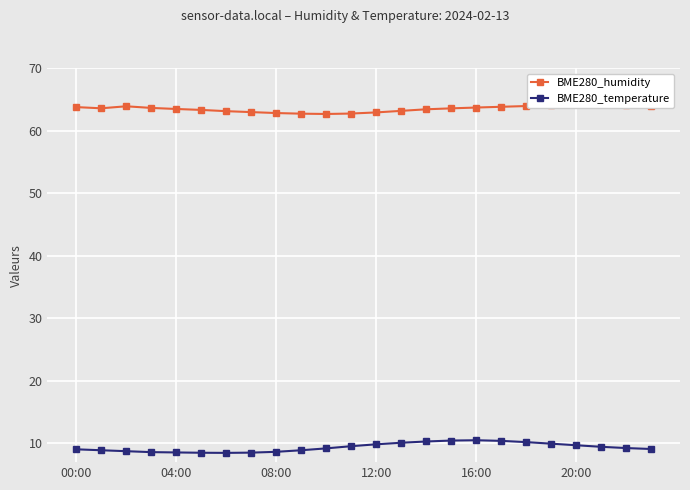

True or false: BME280_humidity and BME280_temperature cross at least once.

False